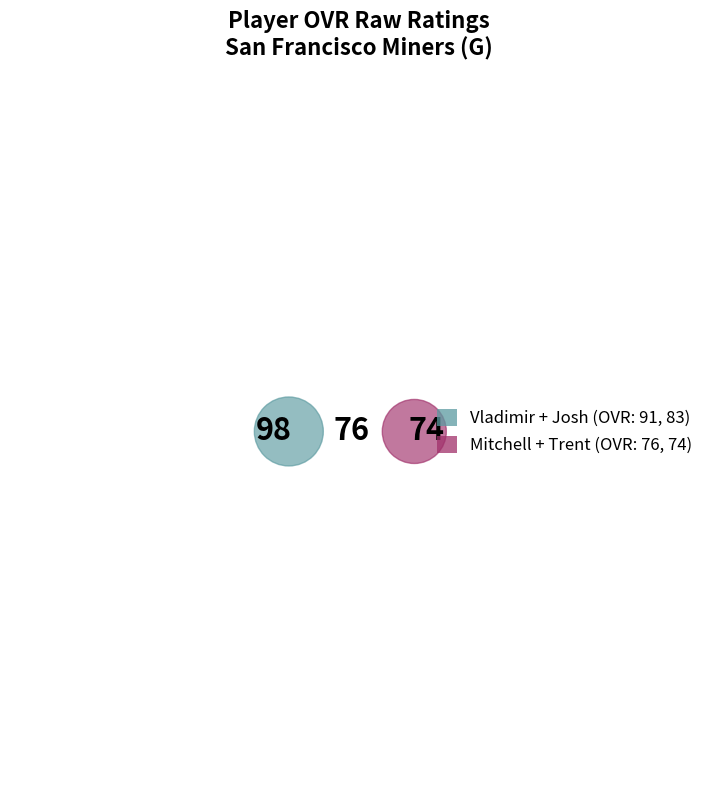

True or false: Trent accounts for 36% of the total.

False